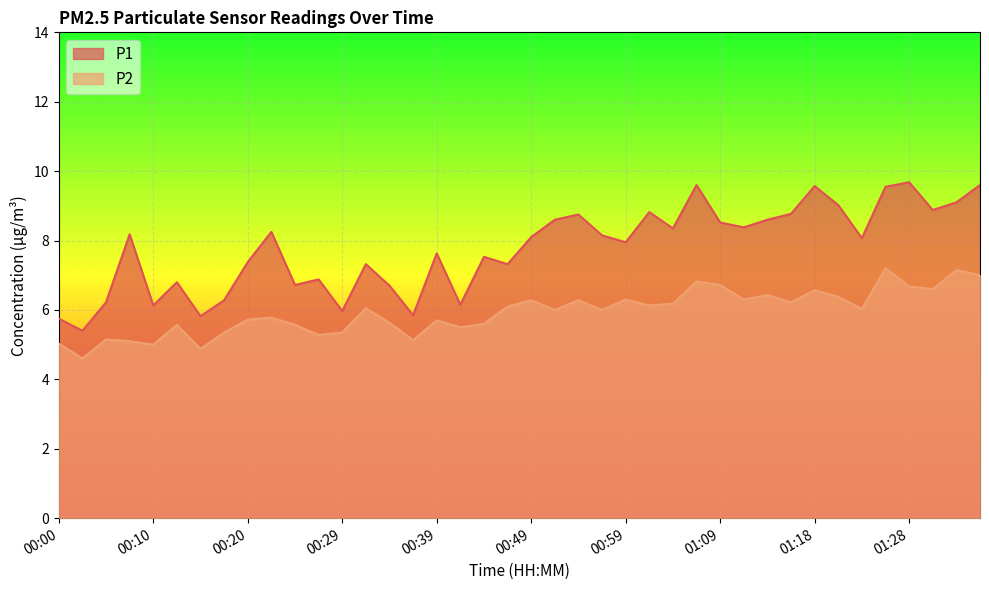

Which series has the largest total across all categories?

P1